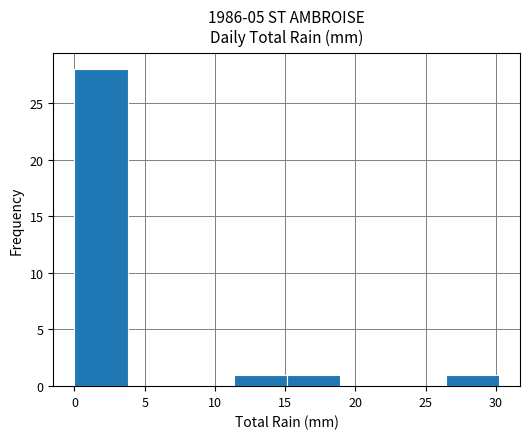

Over which range of the x-axis is the bar tallest?

0.0 to 4.0